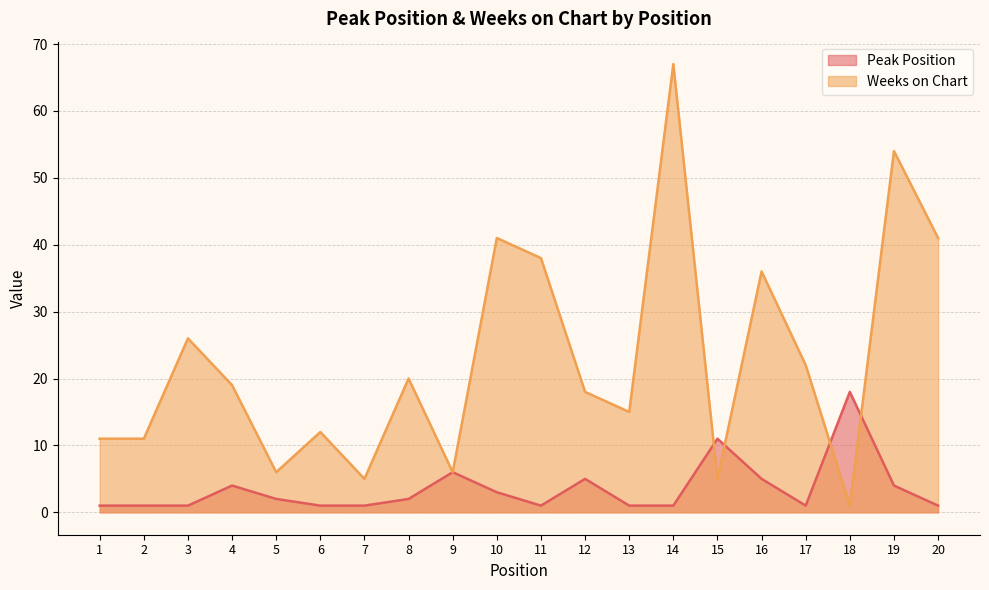

What is the difference between the highest and lowest values at 10?

38